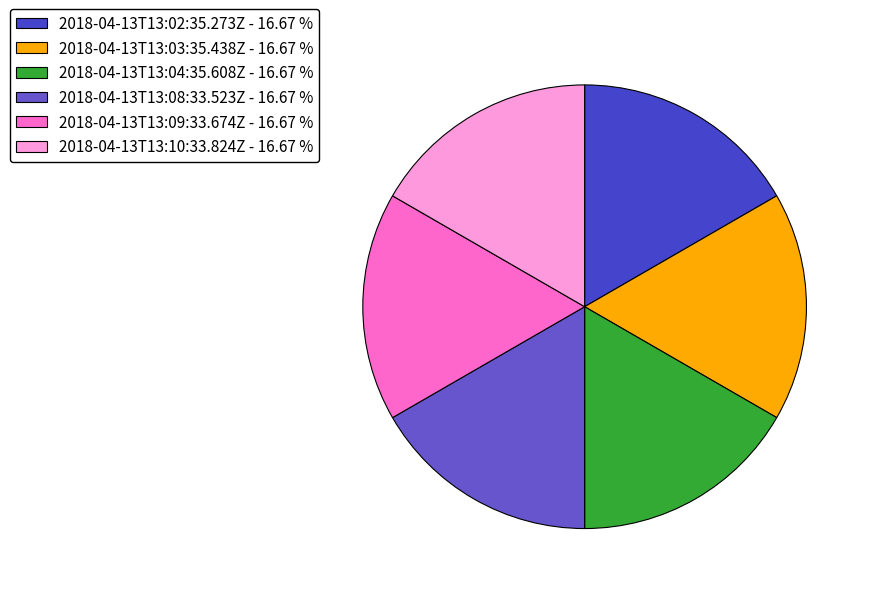

Rank the categories by value from highest to lowest.

2018-04-13T13:04:35.608Z, 2018-04-13T13:08:33.523Z, 2018-04-13T13:10:33.824Z, 2018-04-13T13:02:35.273Z, 2018-04-13T13:09:33.674Z, 2018-04-13T13:03:35.438Z